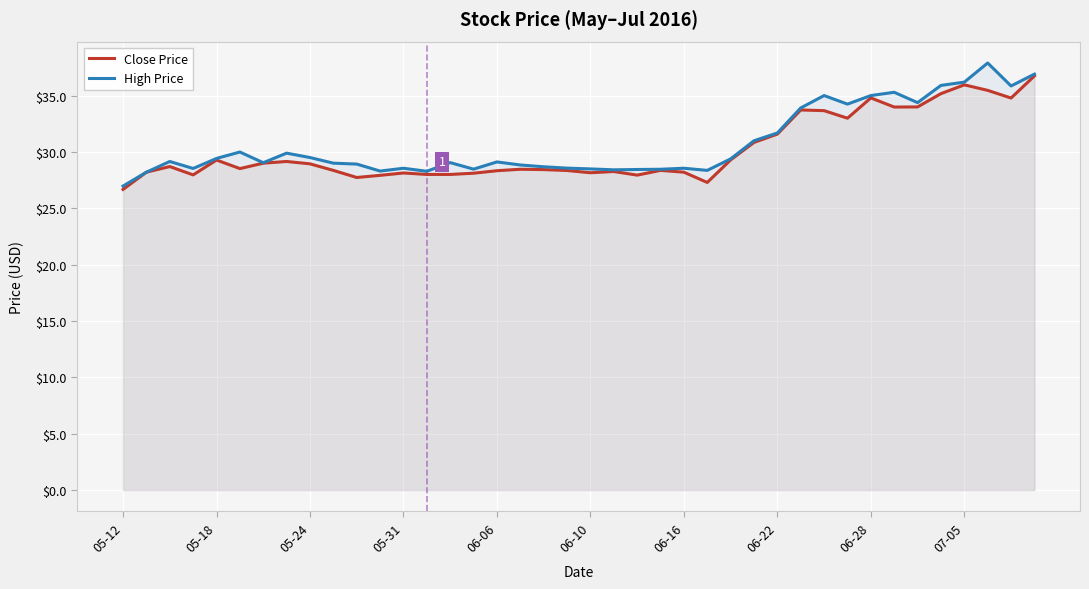

What is the difference between the maximum and minimum values in the Close Price series?

10.1